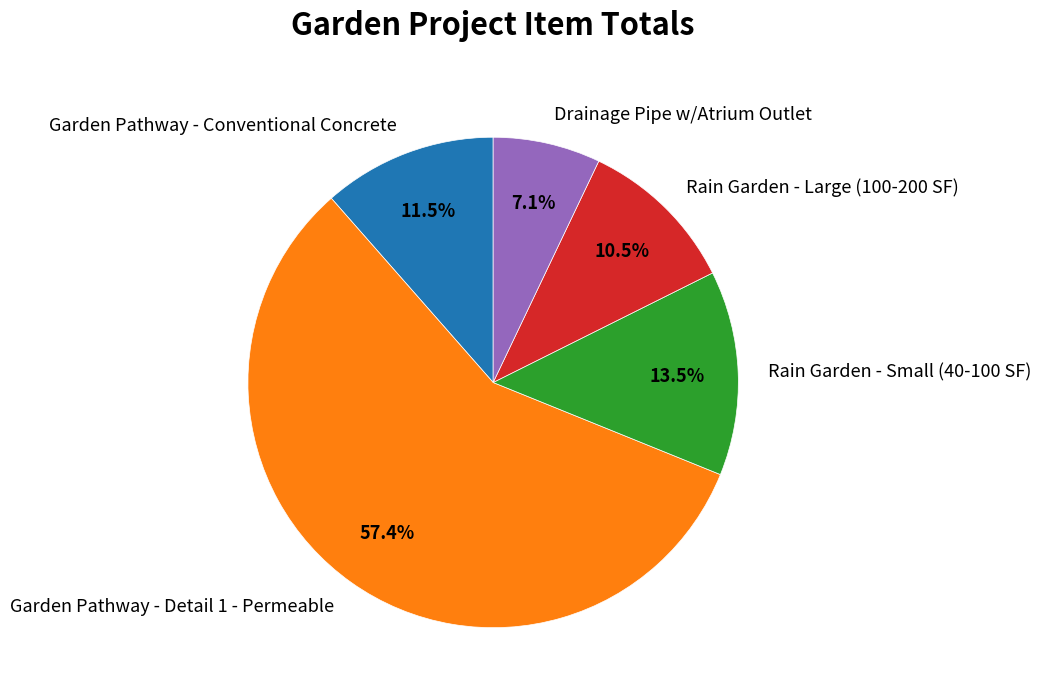

To the nearest percent, what is the average slice percentage?

20%